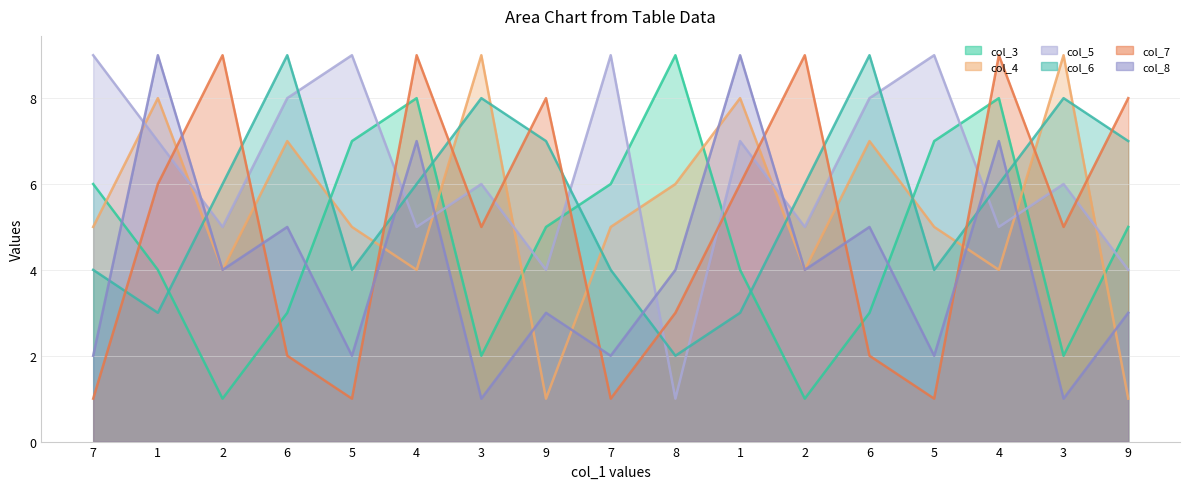

Does the chart have visible grid lines?

Yes